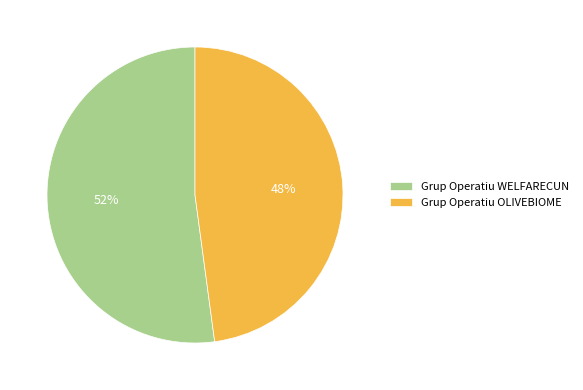

How many segments does this pie chart have?

2